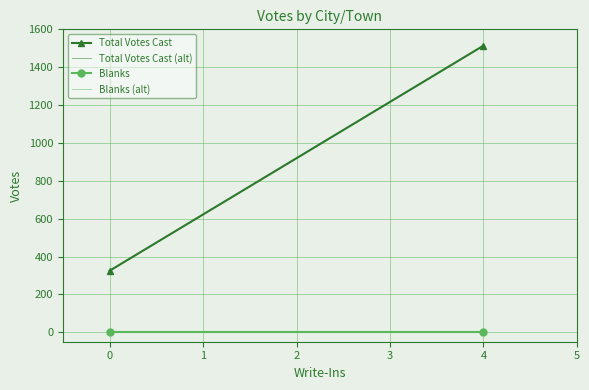

Is the value of Blanks at 4 greater than the value of Total Votes Cast at 0?

No